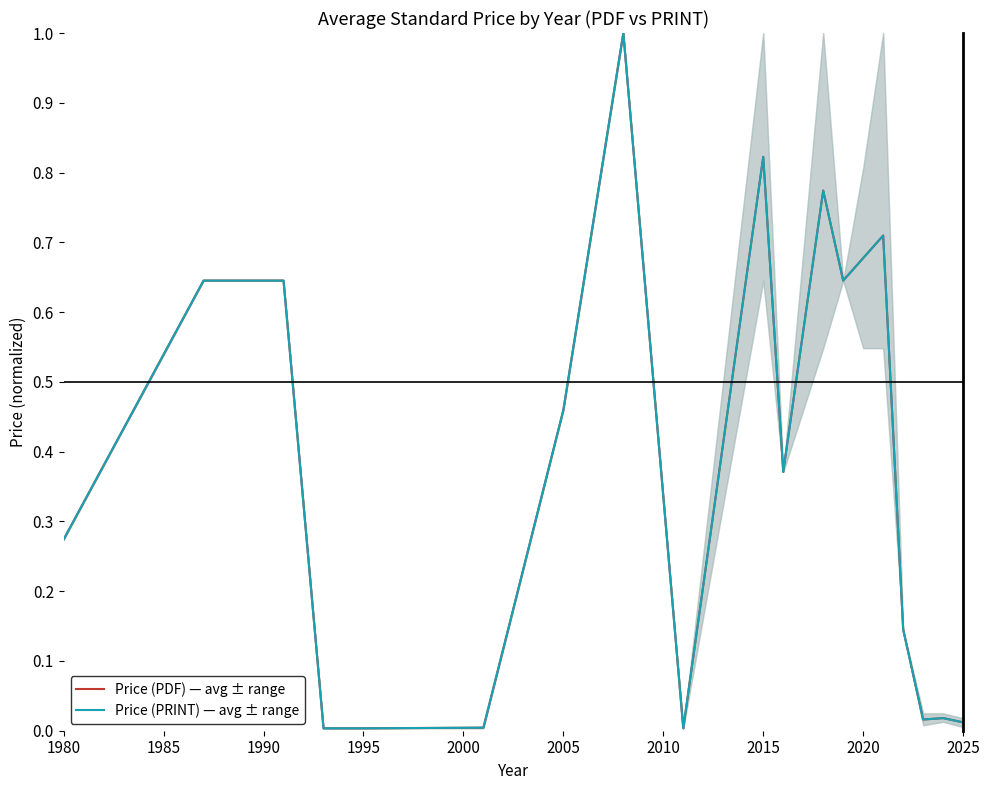

Is it true that Price (PRINT) — avg ± range equals 0.3 at 1980?

True